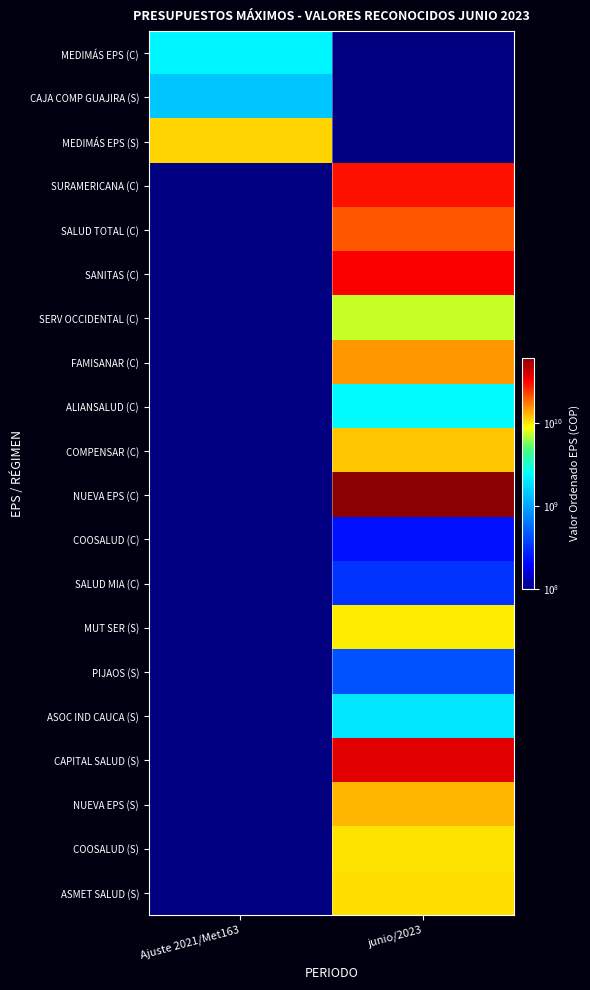

At how many categories does at least one series exceed 32677213109?

1